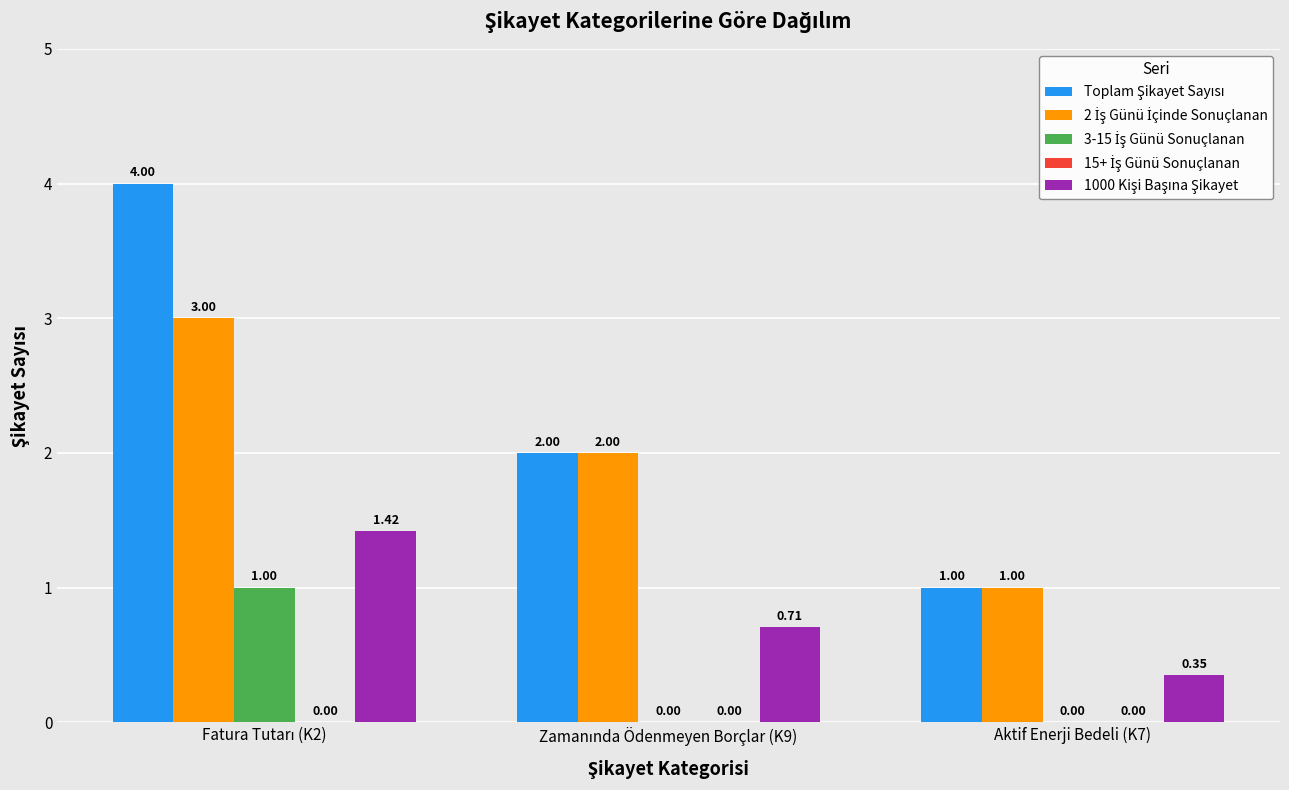

What is the total value across all series at Aktif Enerji Bedeli (K7)?

2.4